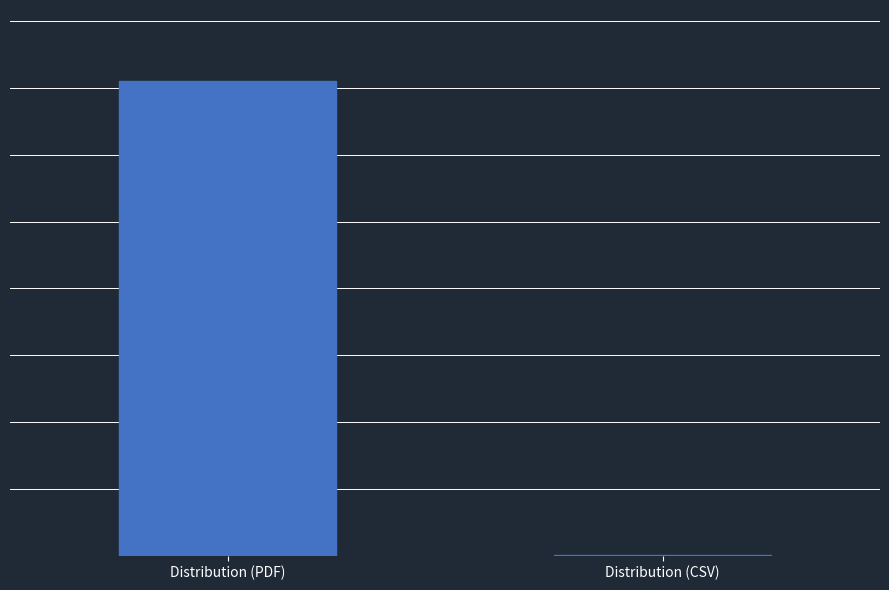

What position from the right is Distribution (PDF)?

2